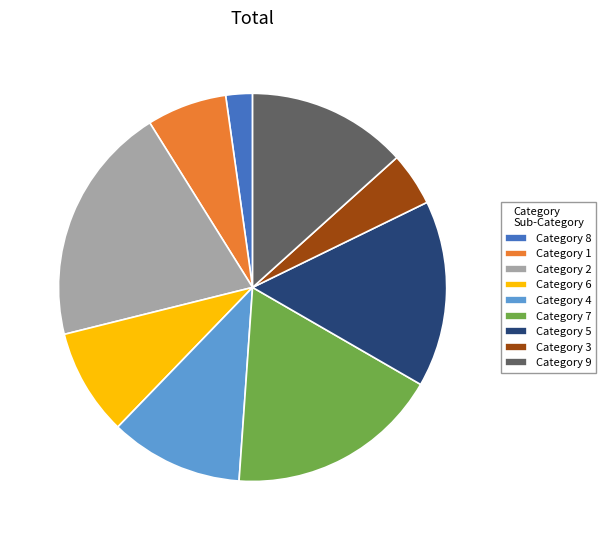

The Category 5 slice represents 16% of the pie. True or false?

True